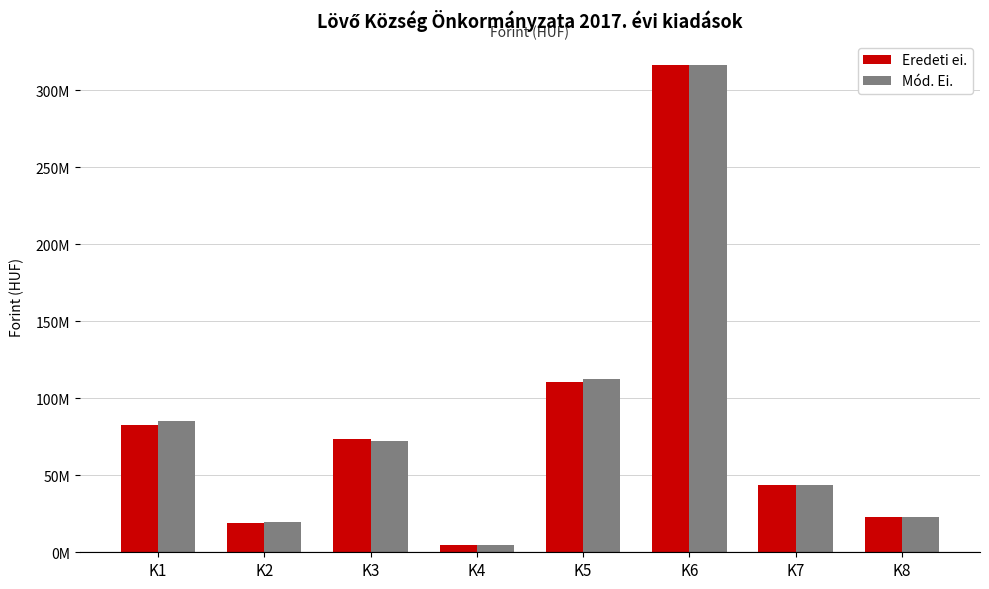

What are all the series names shown in the legend?

Eredeti ei., Mód. Ei.